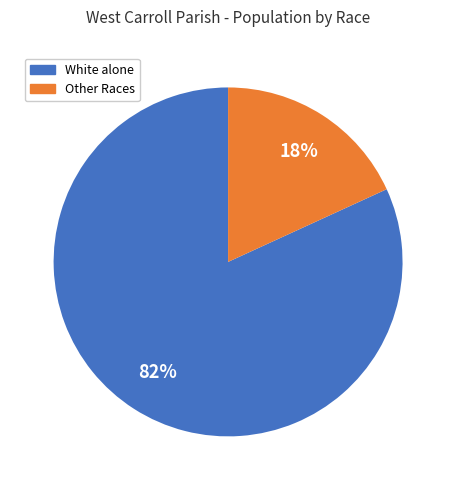

Does White alone account for over 50% of the chart?

Yes